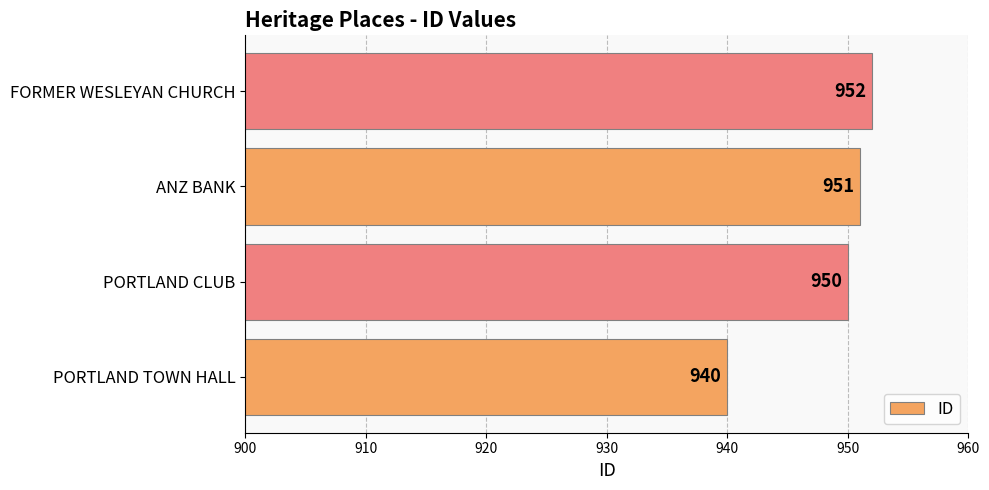

The chart shows a value of 952 at FORMER WESLEYAN CHURCH. True or false?

True